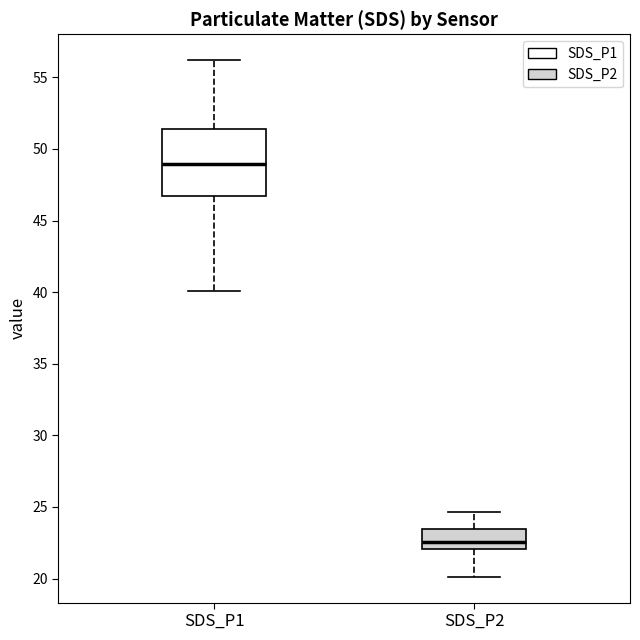

Where does the lower whisker of the box for SDS_P1 end on the y-axis? The values are not printed on the chart, so give them approximately, as read against the axis.

40.0